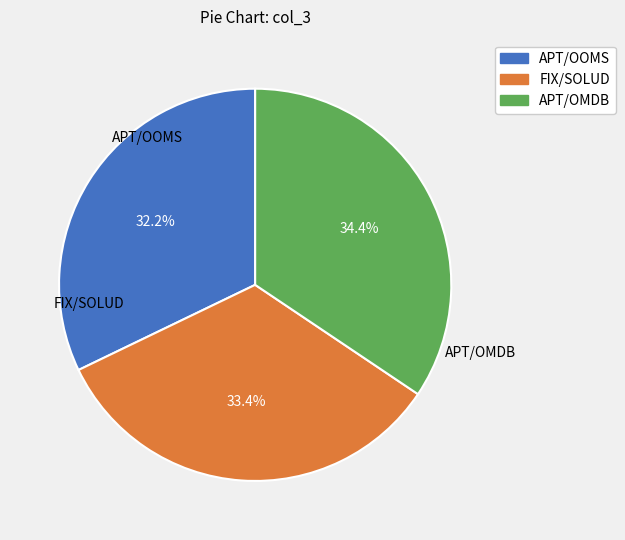

Rank the categories by value from lowest to highest.

APT/OOMS, FIX/SOLUD, APT/OMDB